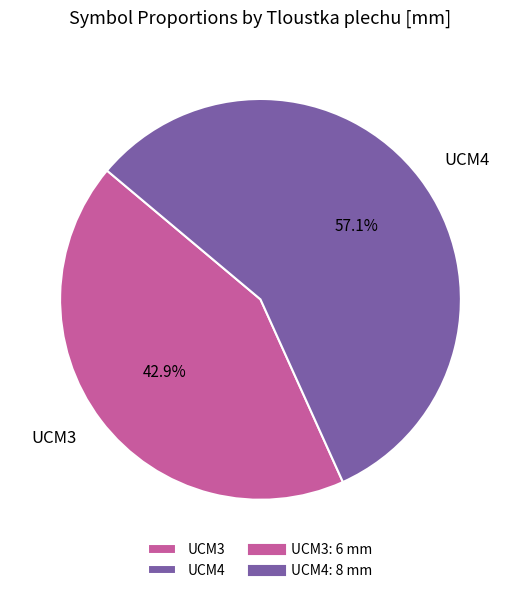

Which slice represents more than half of the pie?

UCM4